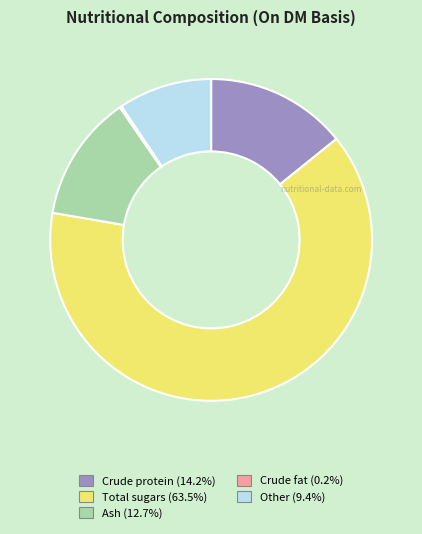

Do Total sugars (63.5%) and Other (9.4%) together represent more than half of the pie?

Yes